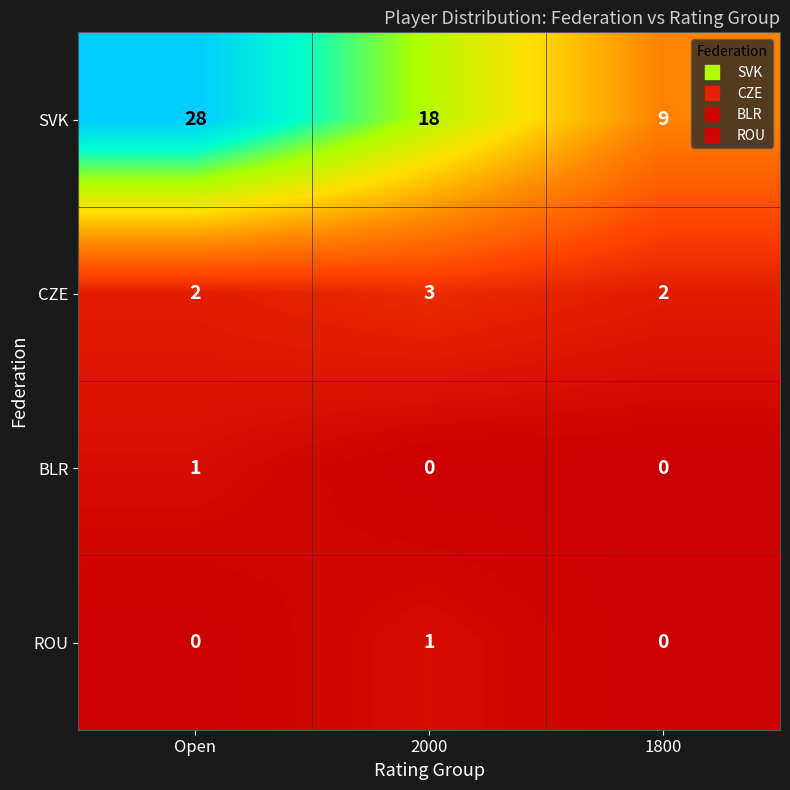

What is the sum of the CZE values at Open and 1800?

4